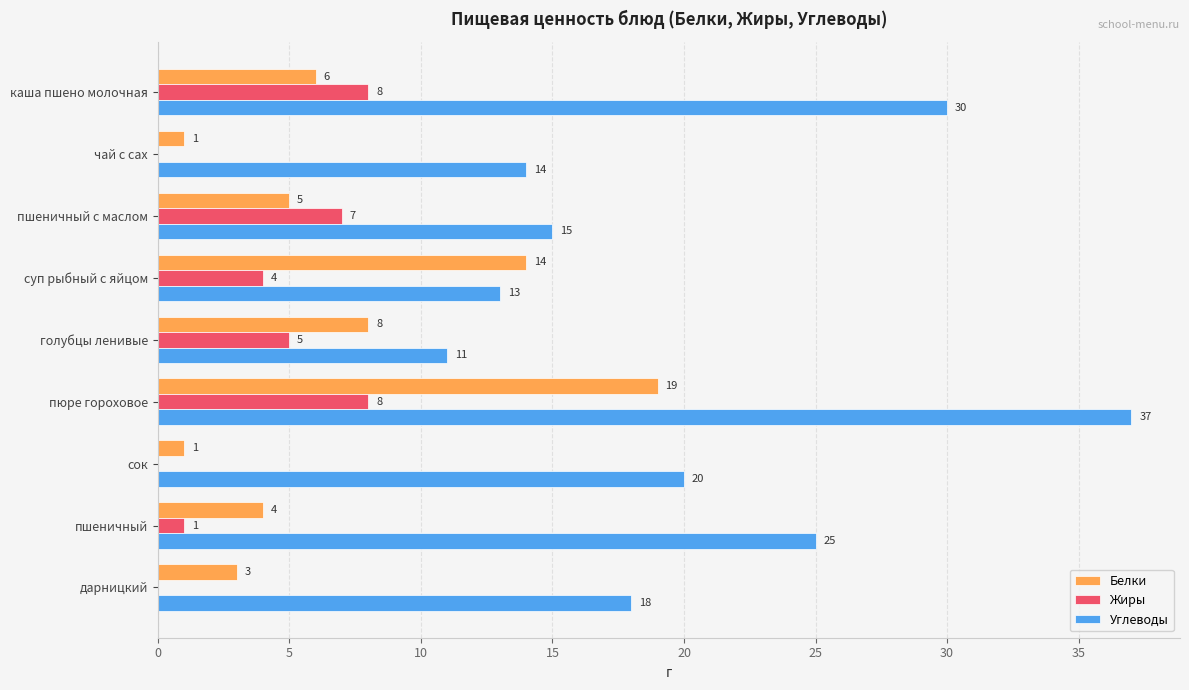

At which label does Белки reach its peak?

пюре гороховое